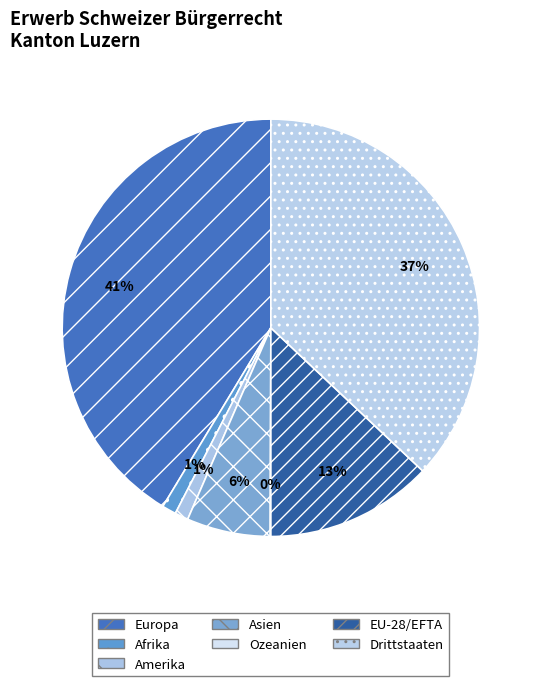

How many segments does this pie chart have?

7